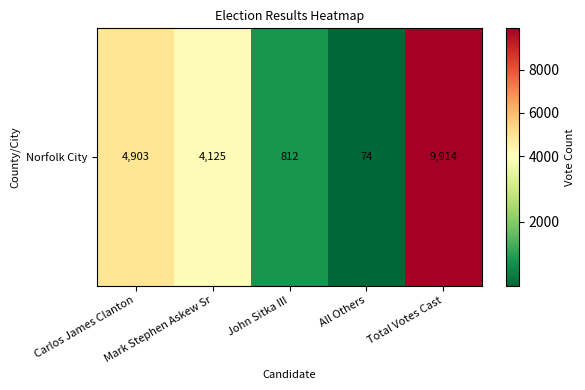

What is the difference between the values at Total Votes Cast and John Sitka III?

9102